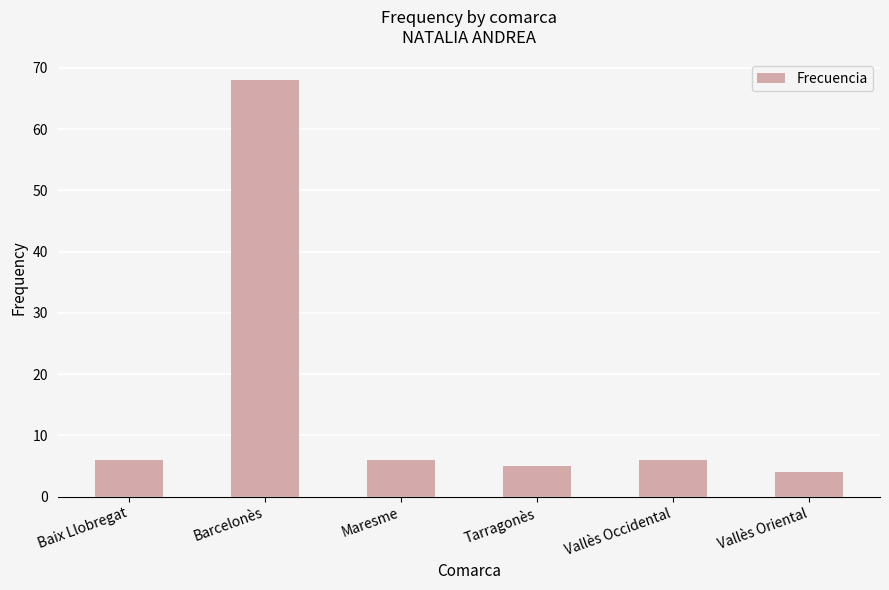

Which label corresponds to the largest value in the chart?

Barcelonès